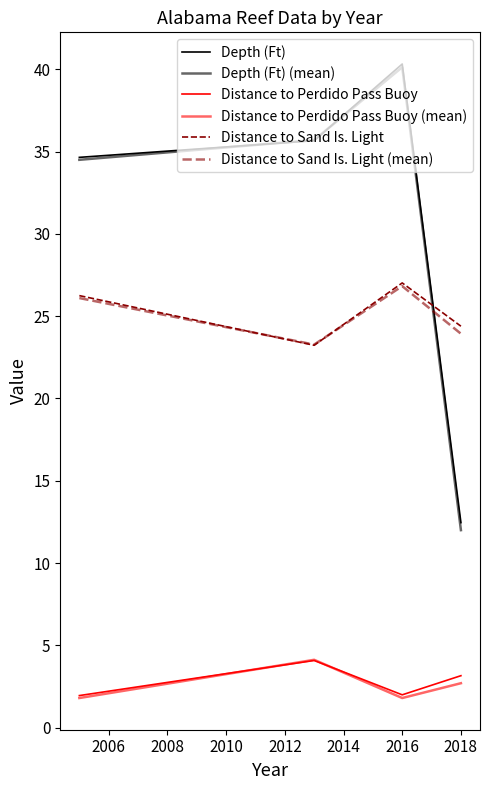

What is the sum of all Depth (Ft) values?

123.1